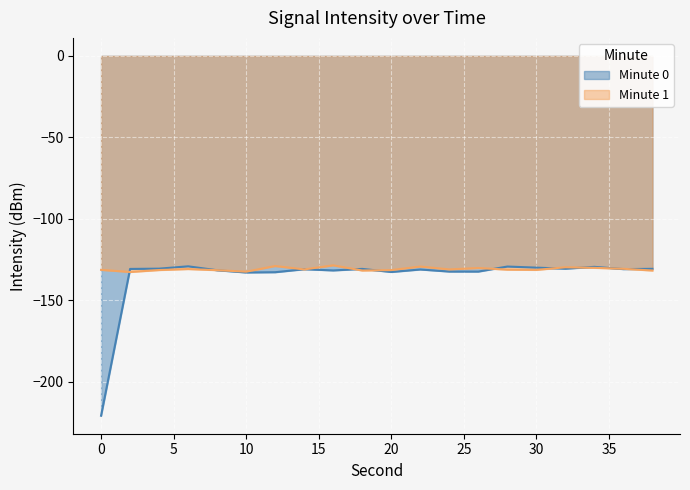

Between which two adjacent categories do Minute 0 and Minute 1 first intersect?

0 and 2